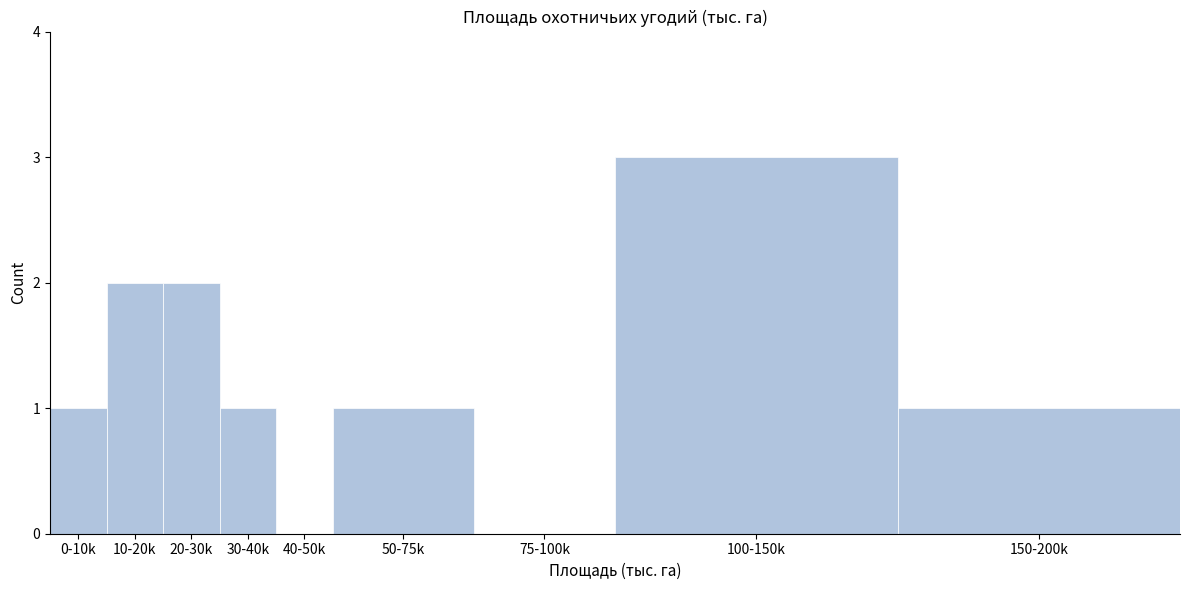

Reading left to right, transcribe all the data shown in this chart.

0-10k=1	10-20k=2	20-30k=2	30-40k=1	40-50k=0	50-75k=1	75-100k=0	100-150k=3	150-200k=1